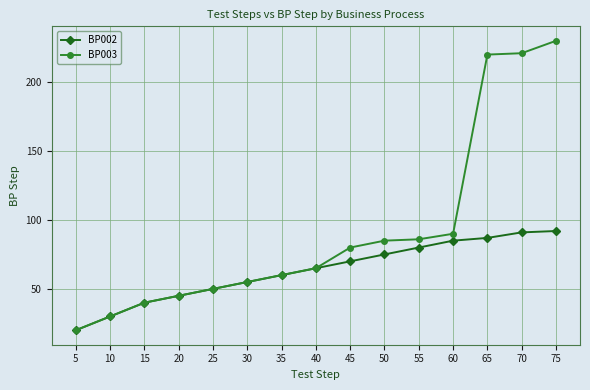

Rank the series by their average value, from highest to lowest.

BP003, BP002